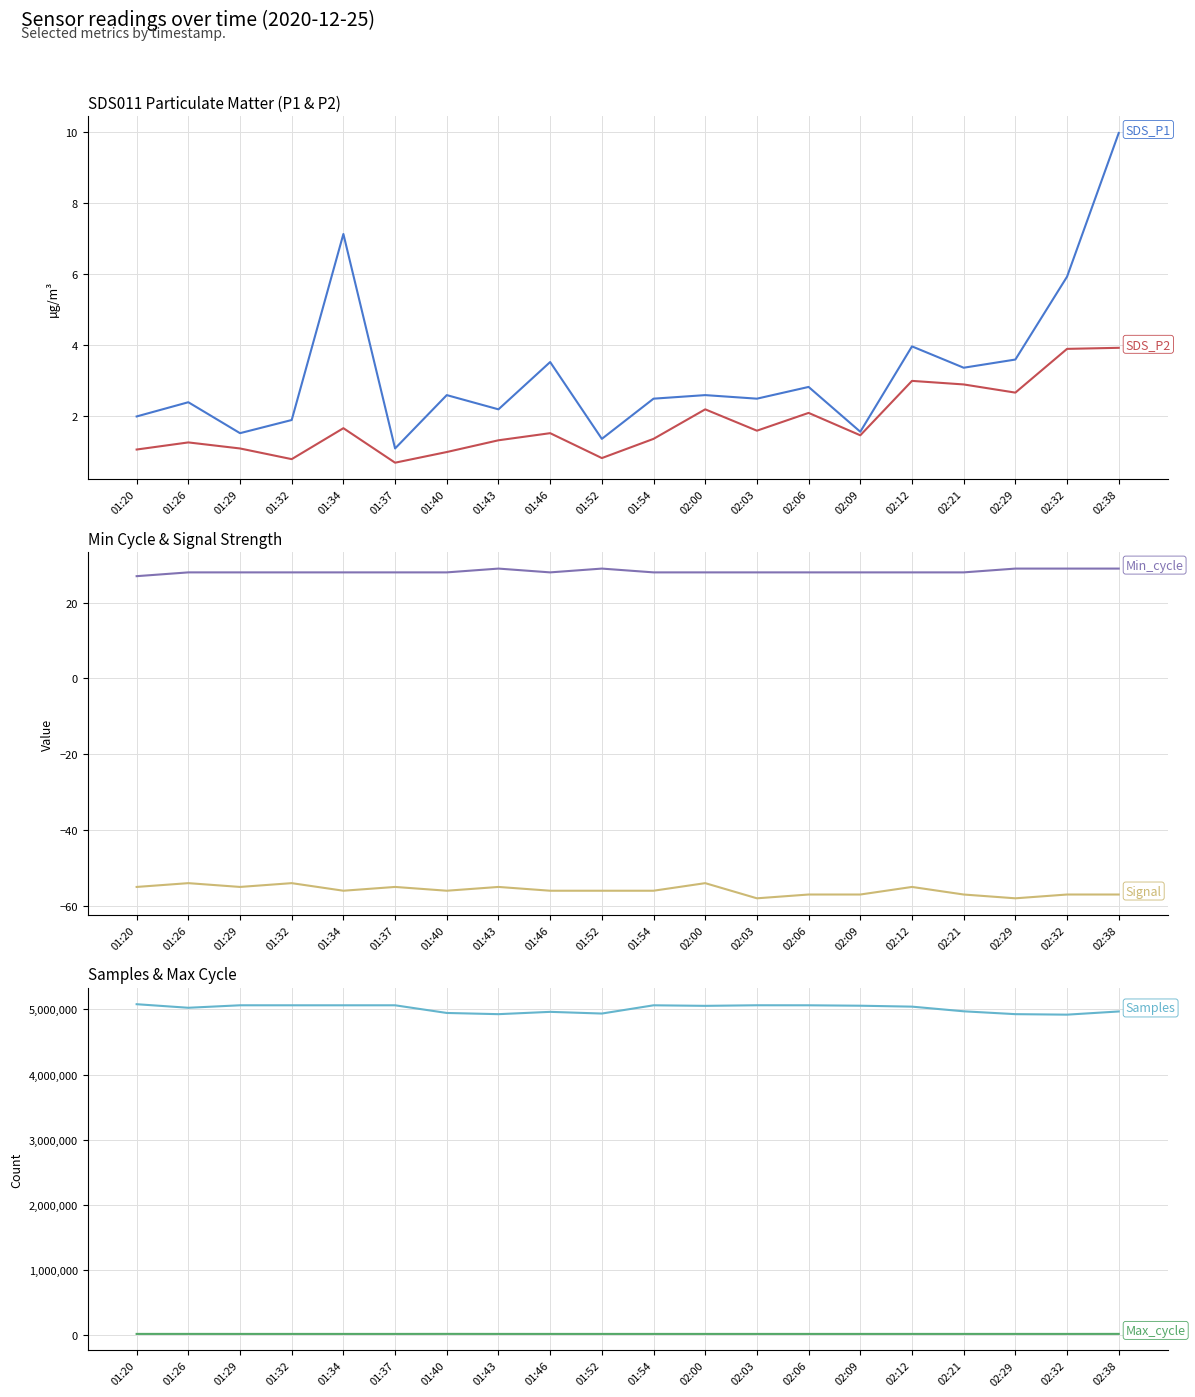

At which category does SDS_P1 reach its first local peak?

01:26